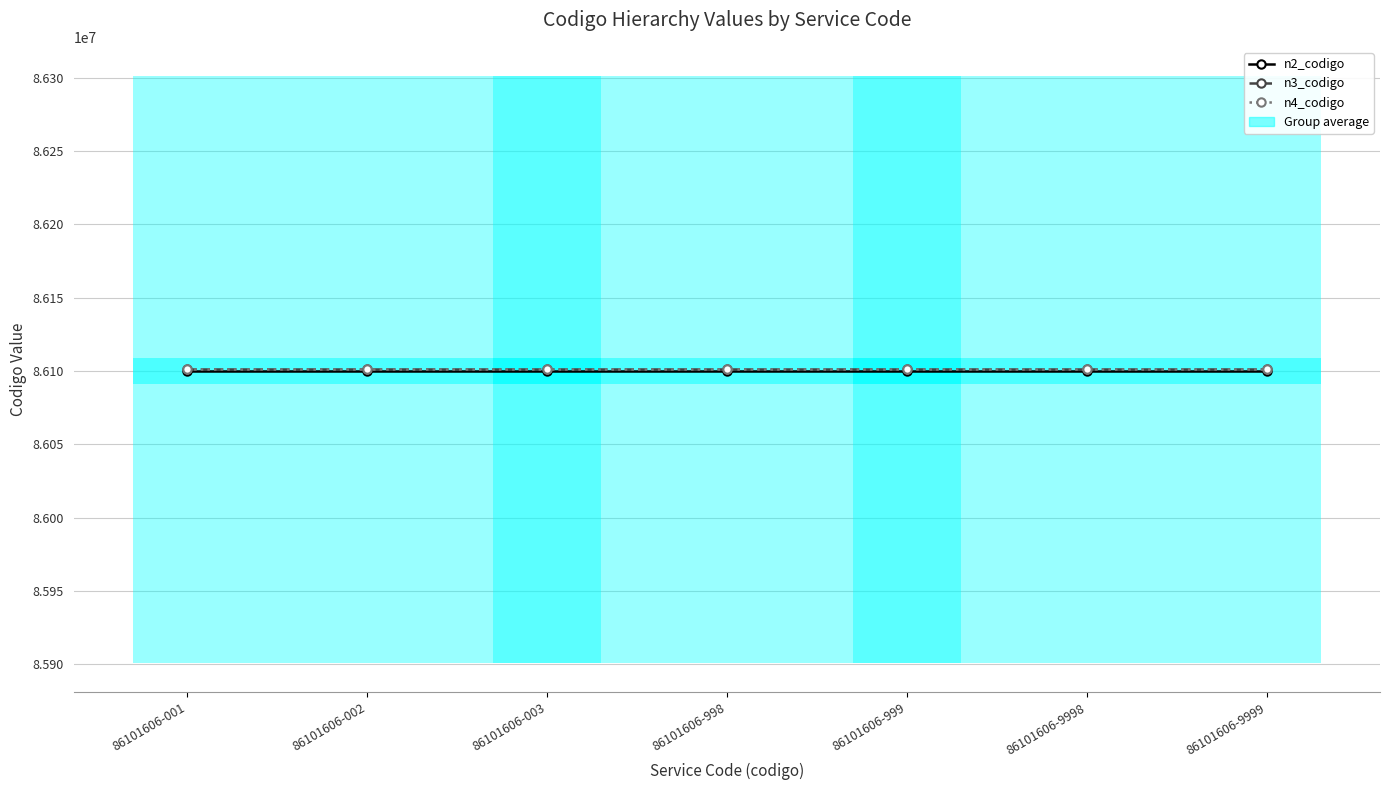

Which series has the widest spread of values?

n2_codigo